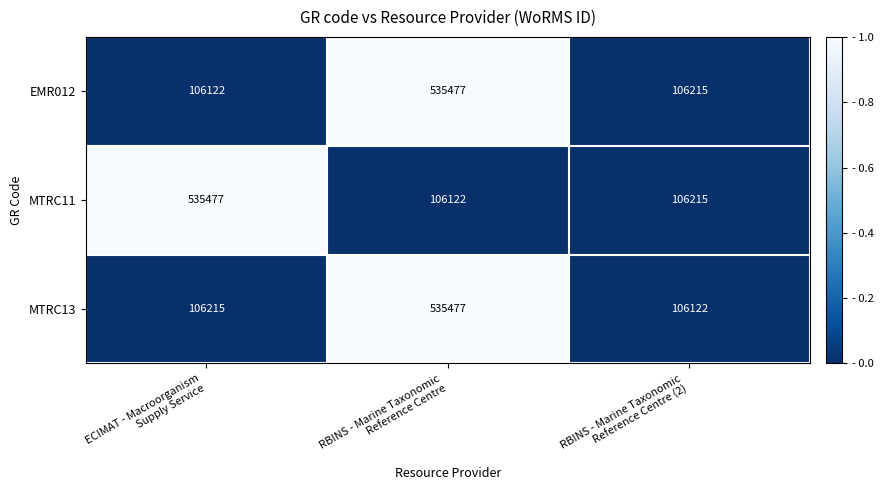

What is the difference between the maximum and minimum values in the EMR012 series?

429355